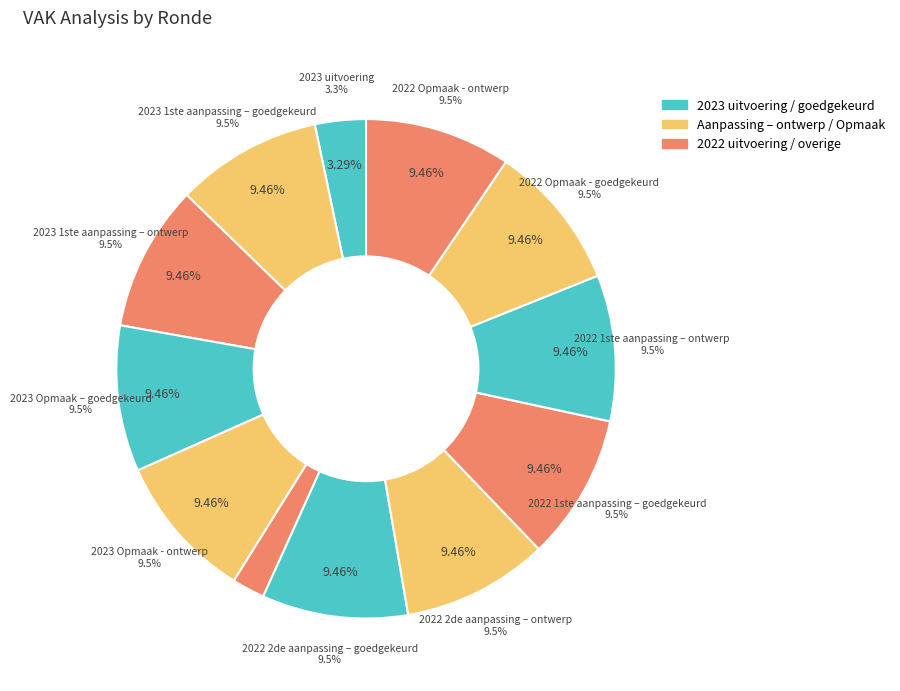

Is it true that 2023 Opmaak - ontwerp is 24% of the pie?

False